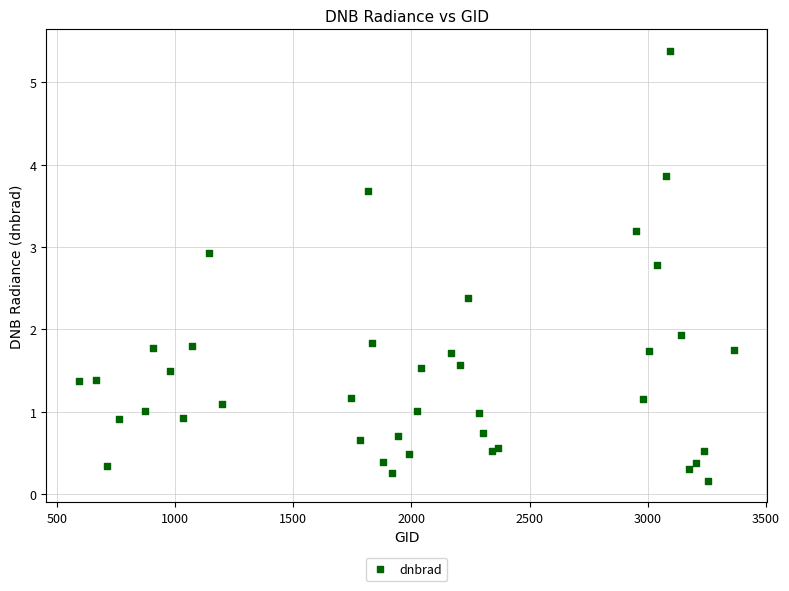

What Y value in the scatter plot is closest to 2?

1.9